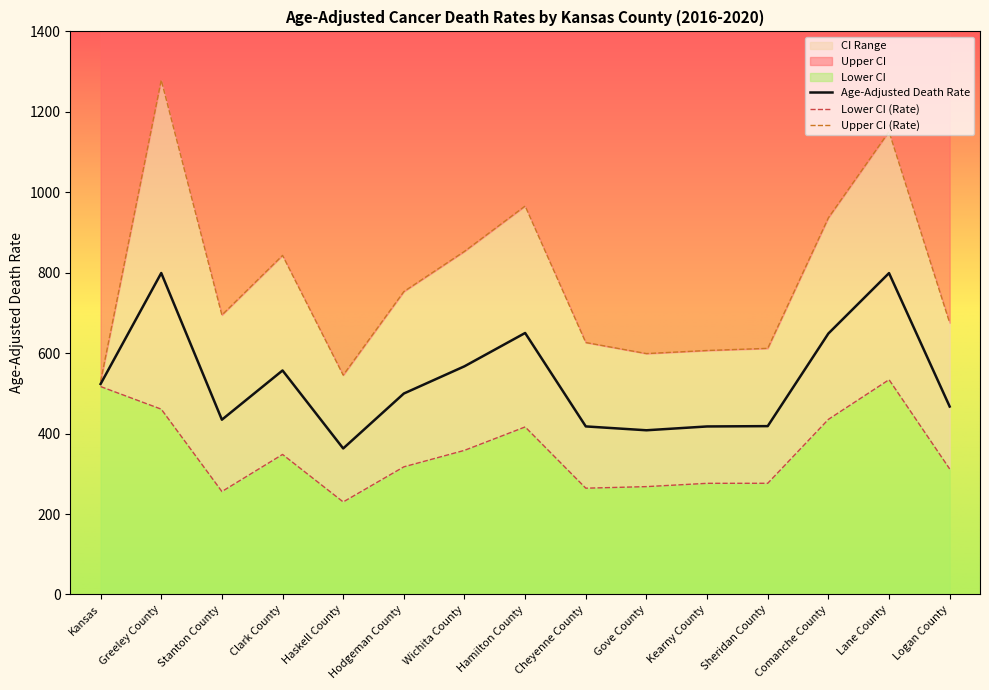

Reading left to right, extract all data points from this chart.

Age-Adjusted Death Rate: 523.3	799.2	434.5	556.9	363.0	499.6	567.3	650.1	417.8	408.2	417.7	418.5	648.8	799.0	467.2
Lower CI: 516.9	460.7	255.9	348.1	230.0	317.3	358.3	416.5	264.2	268.1	276.3	276.4	435.3	534.0	312.0
Upper CI: 529.7	1279.1	694.8	843.0	545.3	753.1	853.1	965.8	626.4	598.9	606.6	611.9	936.5	1150.8	675.3